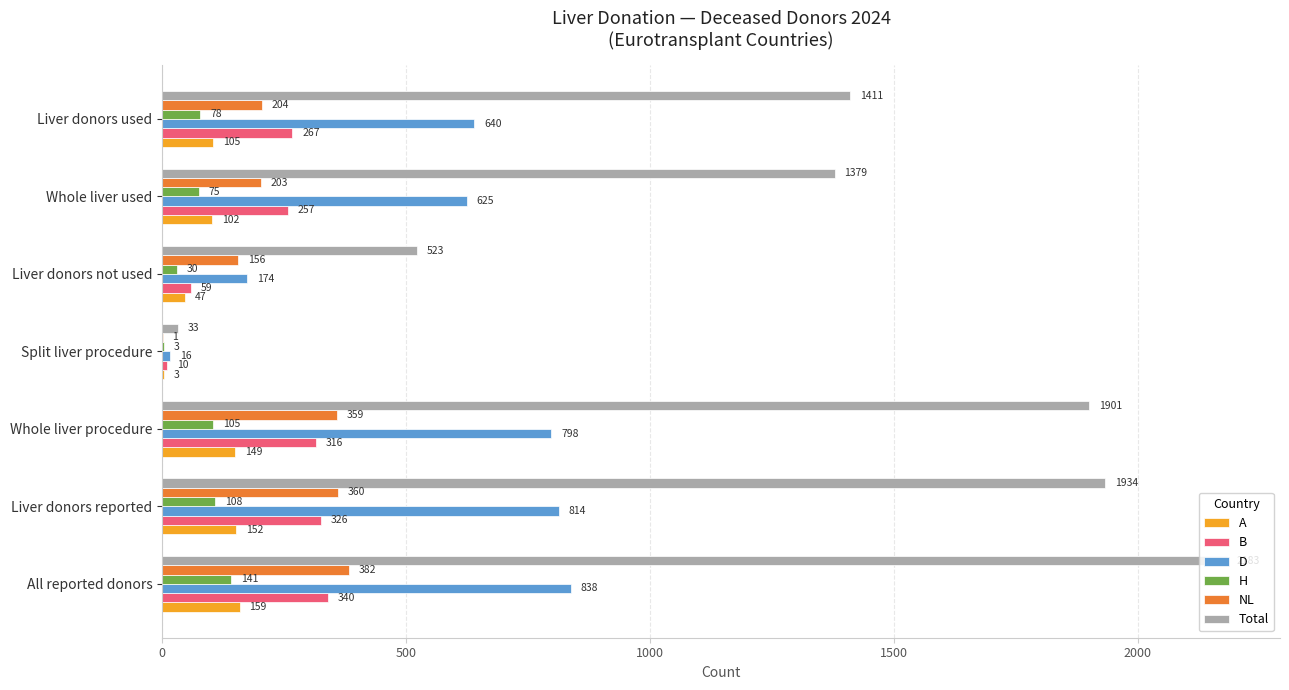

Between Liver donors reported and Whole liver procedure, which series saw the biggest shift?

Total